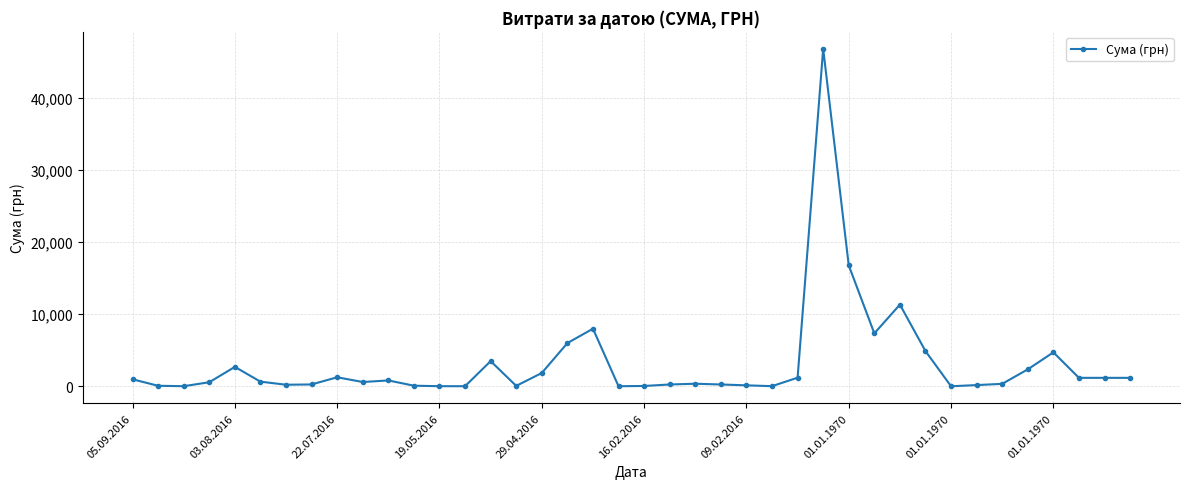

Does the chart have visible grid lines?

Yes